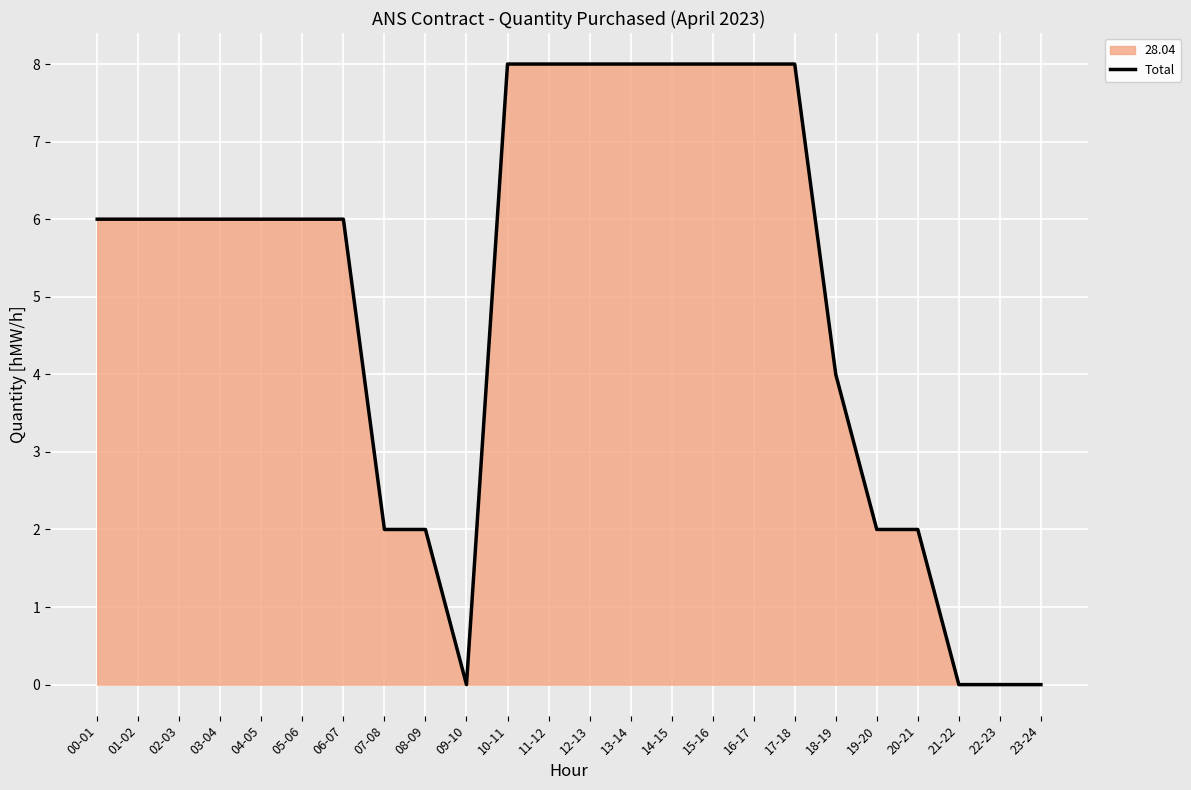

True or false: the data shows 8 at 13-14.

True